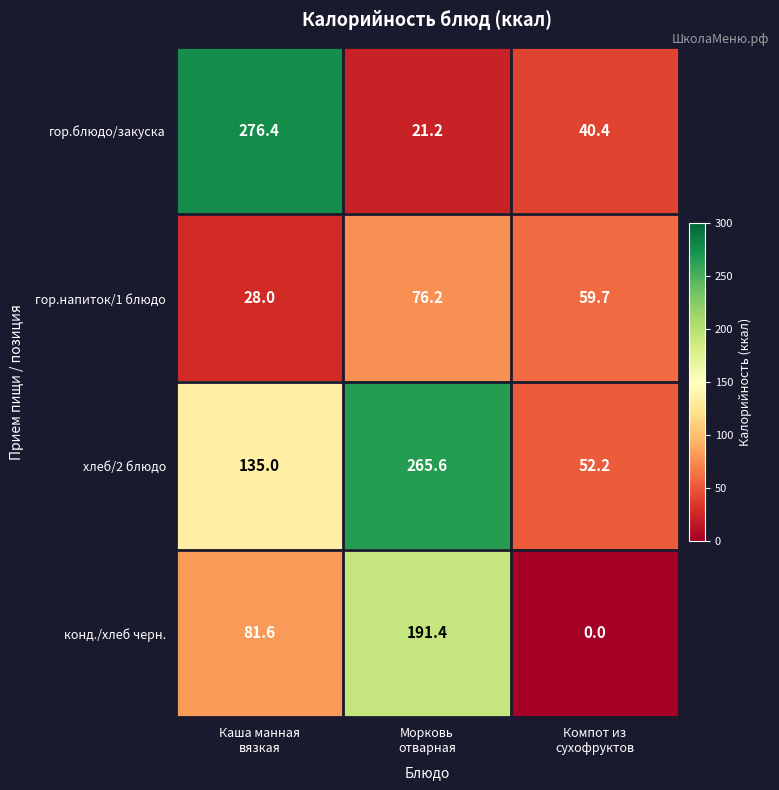

Which series has the largest range (max minus min)?

гор.блюдо/закуска